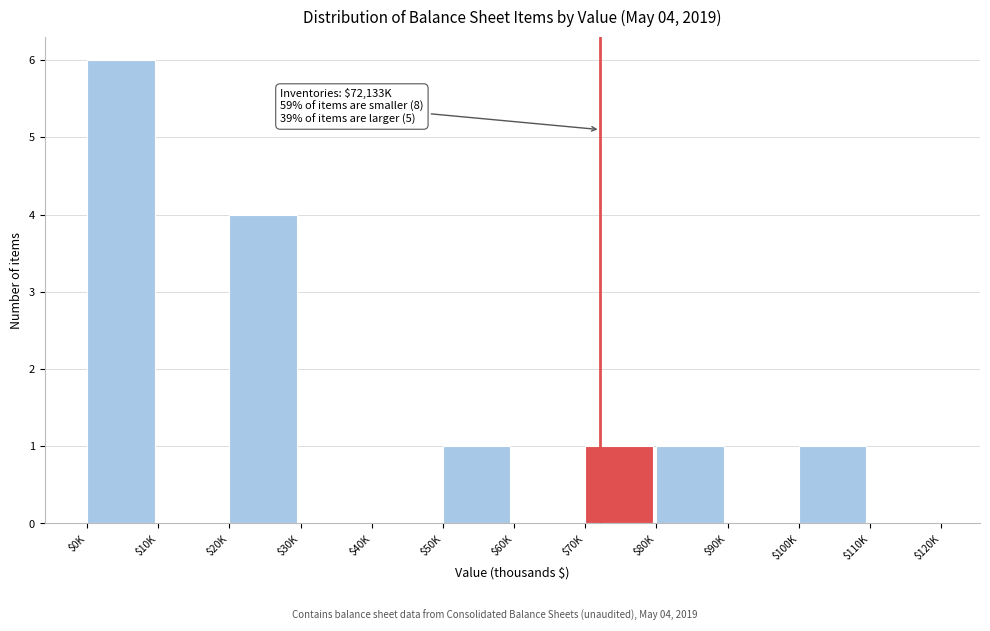

Is it true that the value at $100K is 2?

False